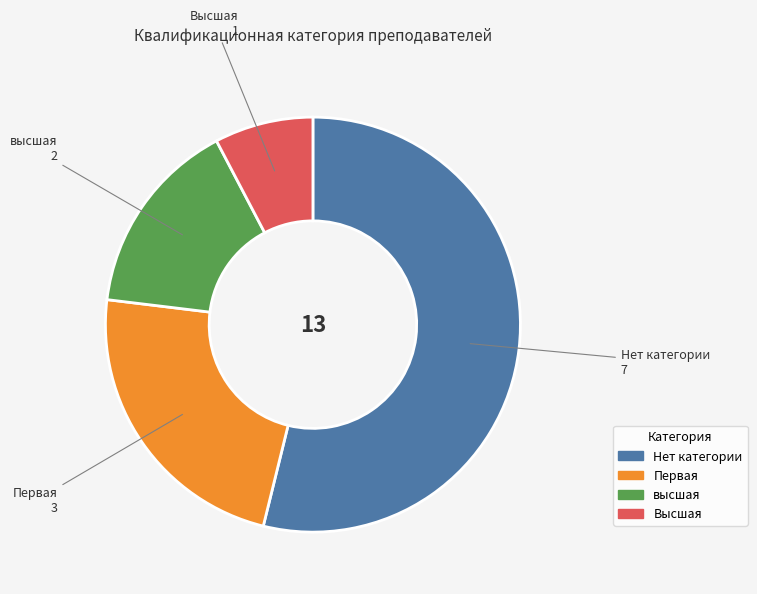

What is the ratio of the value at Первая to the value at Высшая?

3.0